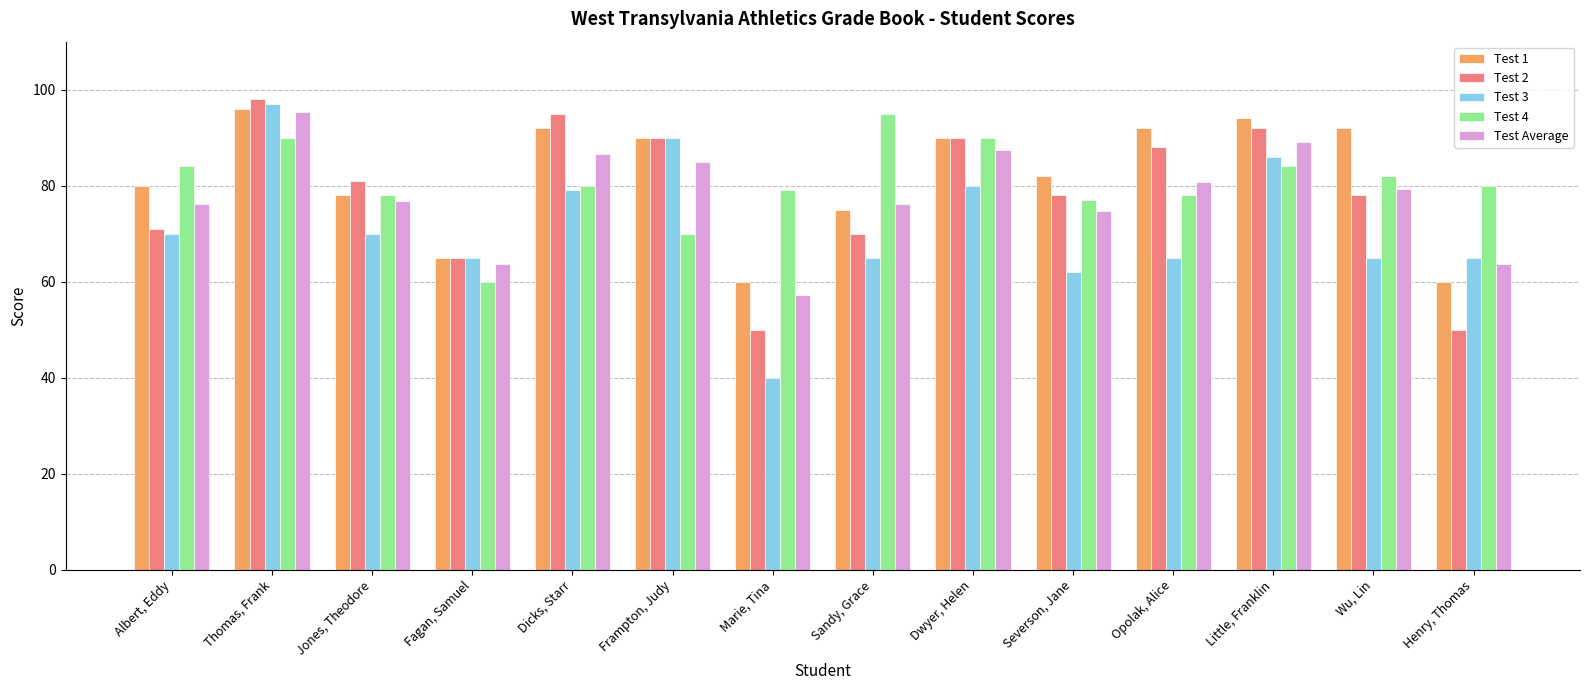

What is the smallest value displayed?

40.0